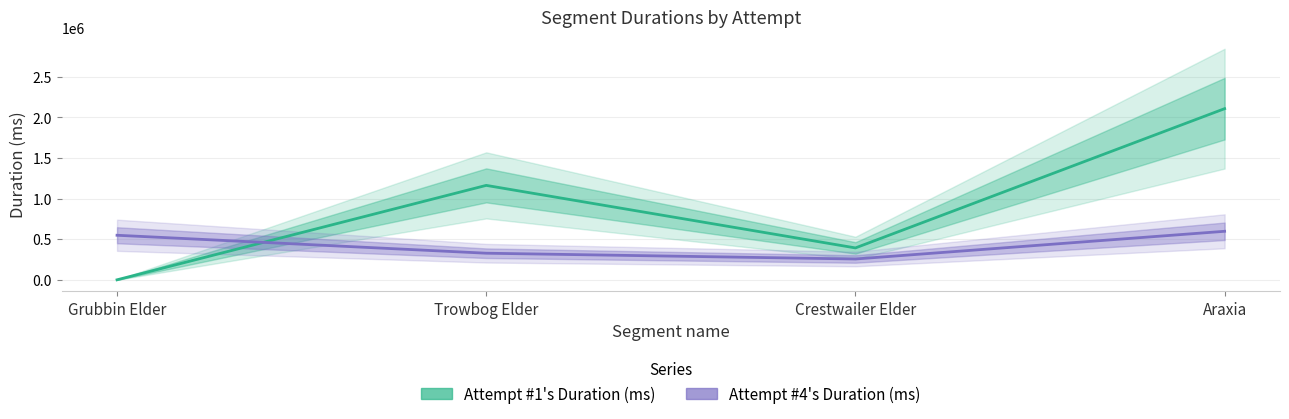

Which series has the widest spread of values?

Attempt #1's Duration (ms)